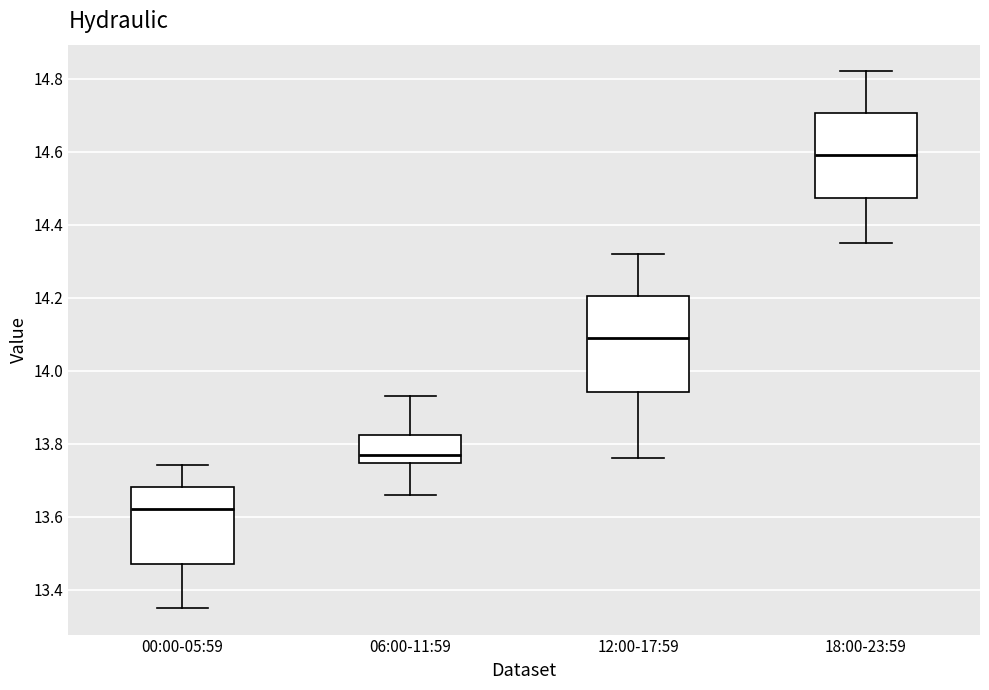

Which box is the tallest, from its lower edge to its upper edge?

12:00-17:59